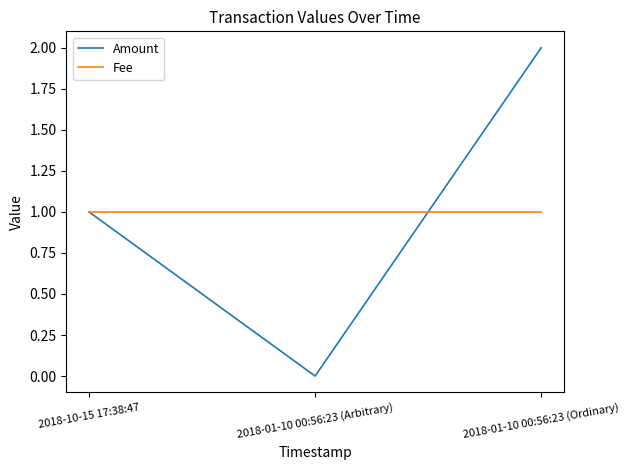

The Fee series shows 1 at 2018-10-15 17:38:47. True or false?

True